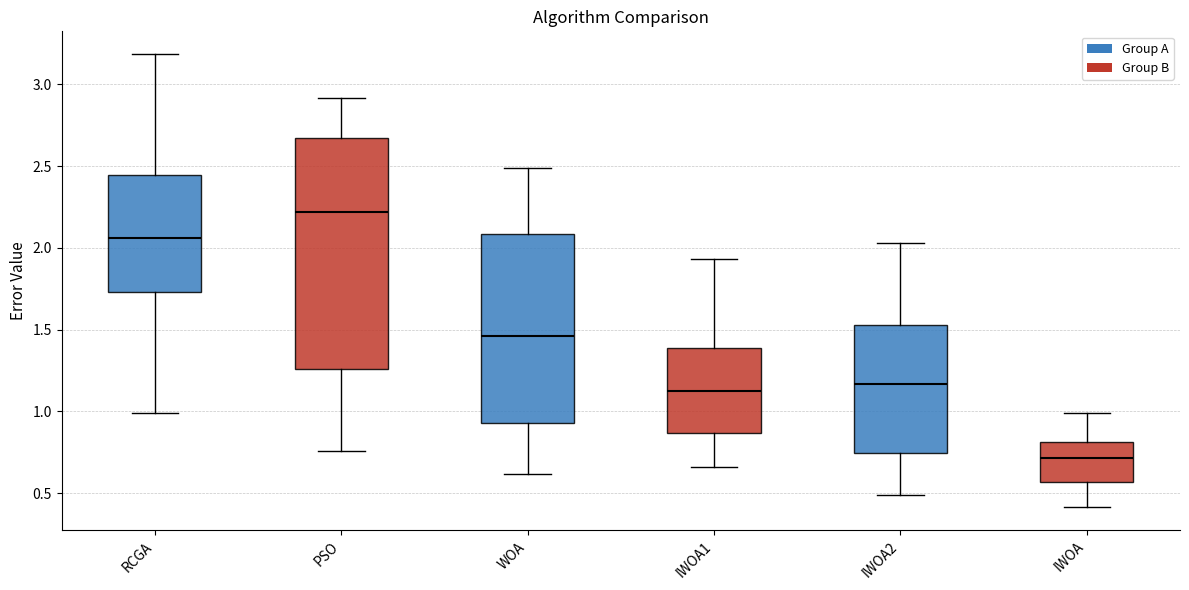

Which box is the tallest, from its lower edge to its upper edge?

PSO